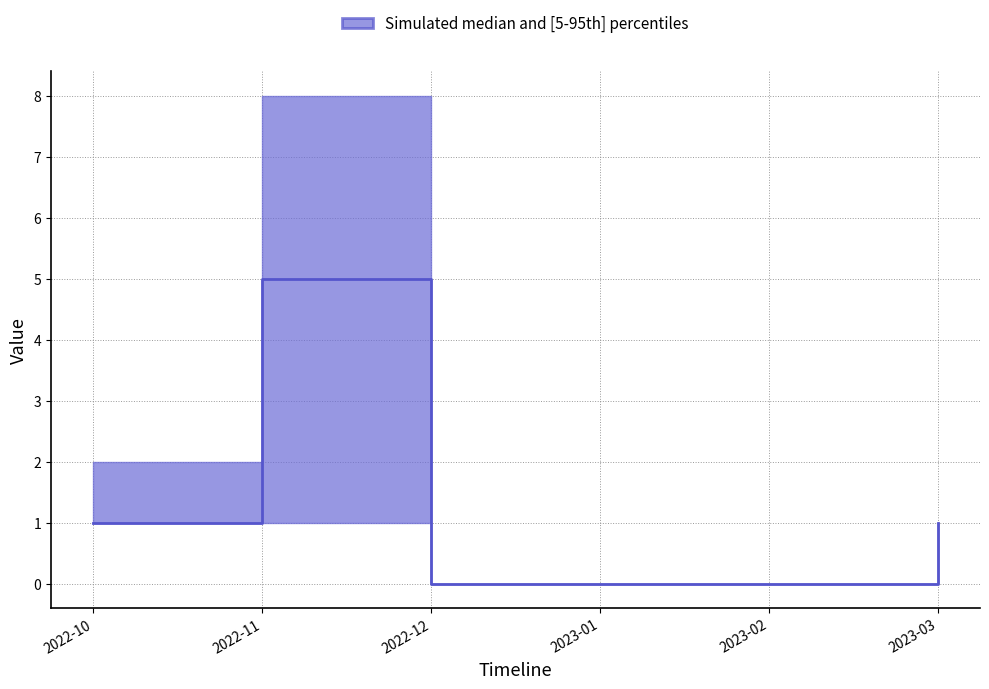

Is this an area chart (filled region under the line)?

No